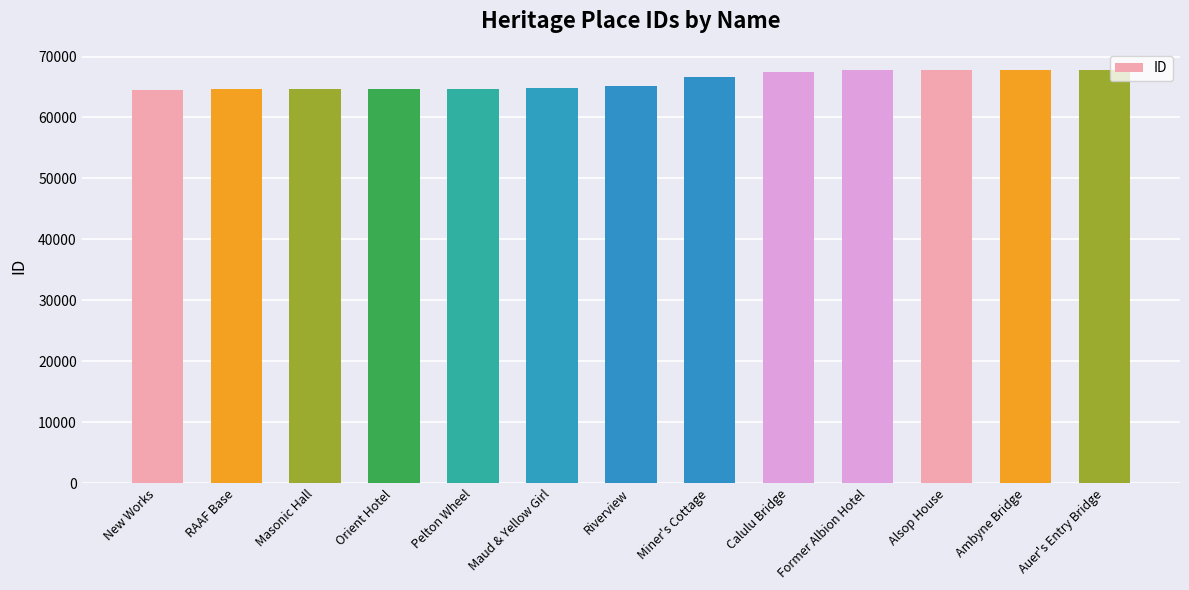

How many data points are less than 65135?

6